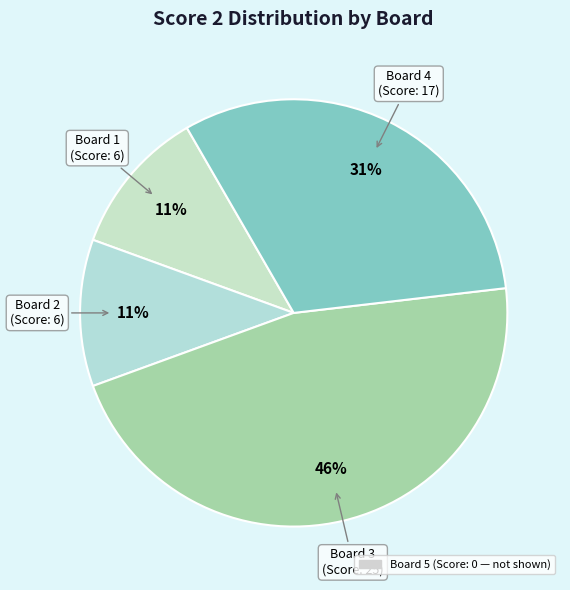

How many slices are in this pie chart?

4